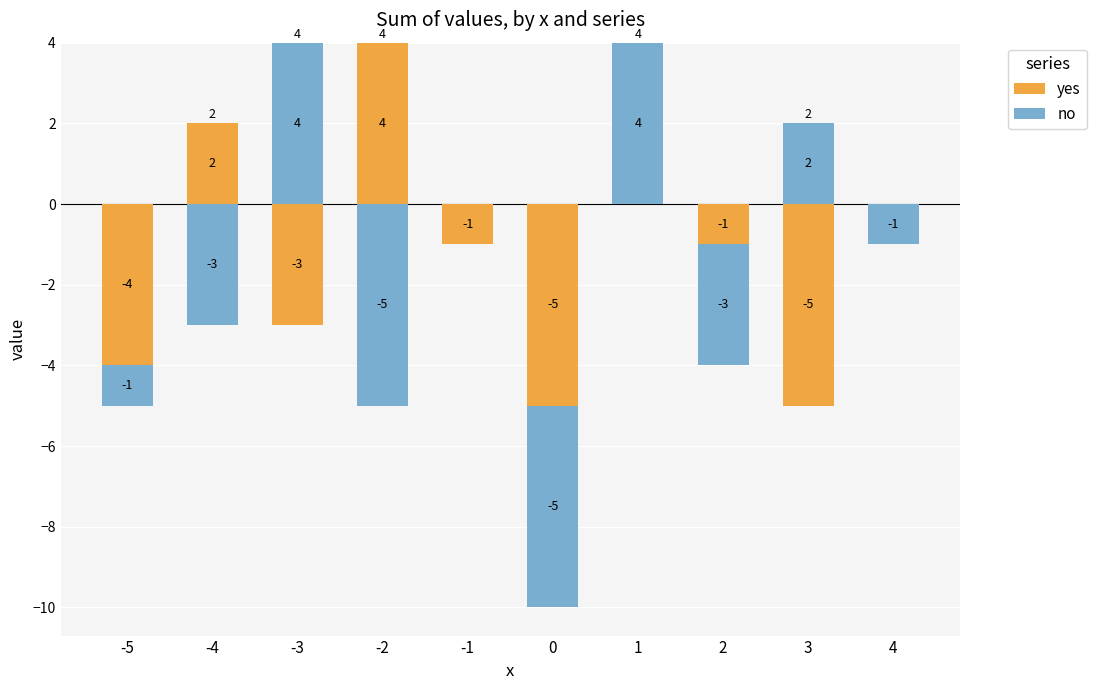

Which series has the largest range (max minus min)?

yes